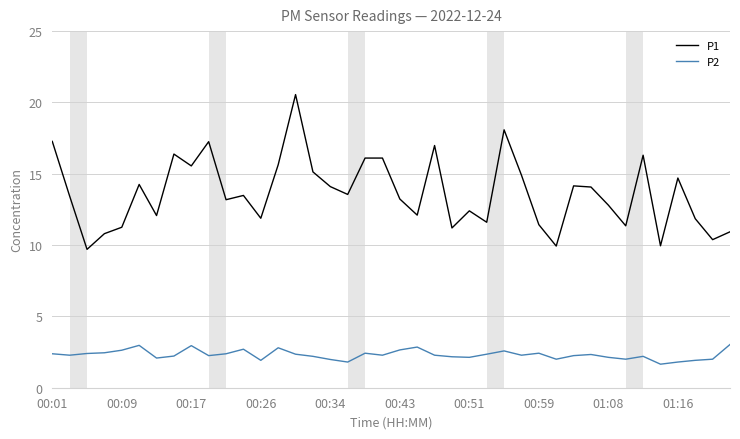

What is the maximum value for P1?

20.6